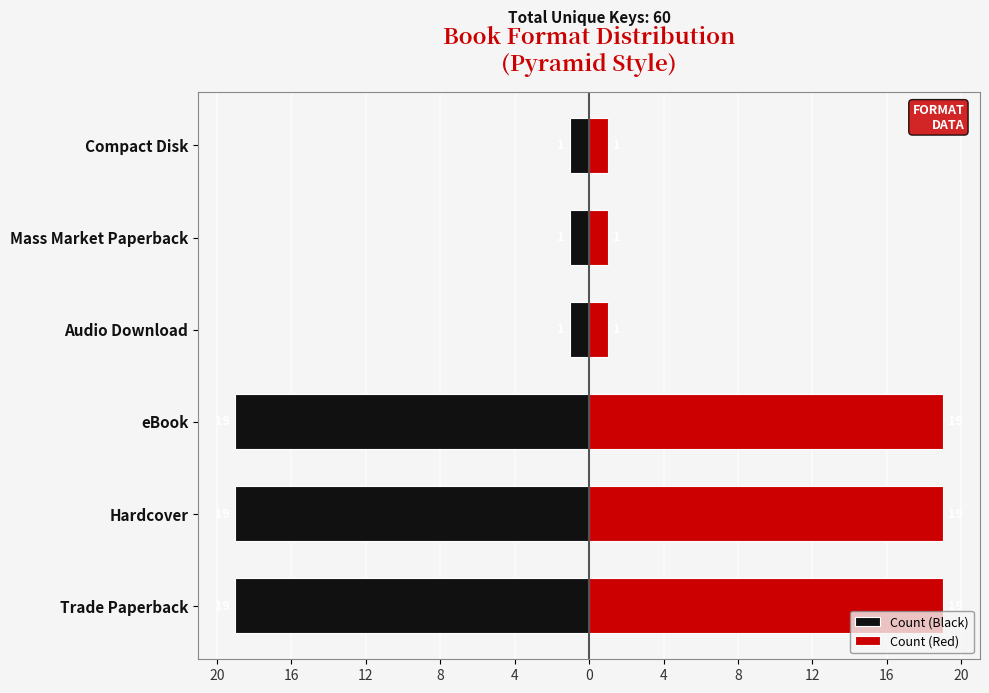

Reading right to left, extract all data points from this chart.

Count (Black): -1	-1	-1	-19	-19	-19
Count (Red): 1	1	1	19	19	19